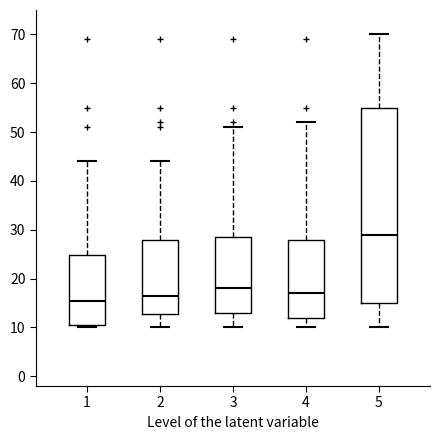

Which box has the lowest median line?

1